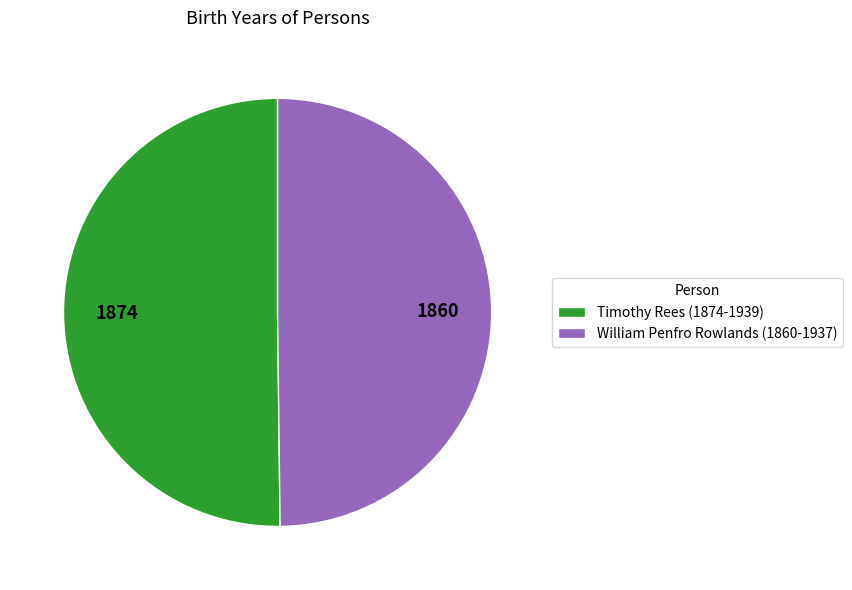

Do Timothy Rees (1874-1939) and William Penfro Rowlands (1860-1937) together represent more than half of the pie?

Yes